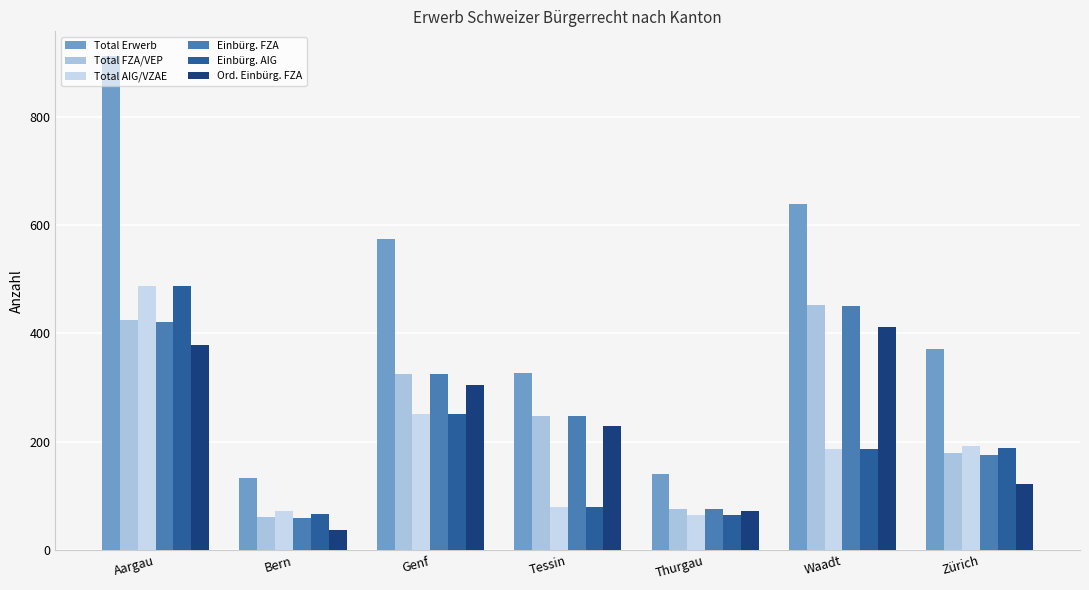

Where is Ord. Einbürg. FZA nearest to the value 224?

Tessin